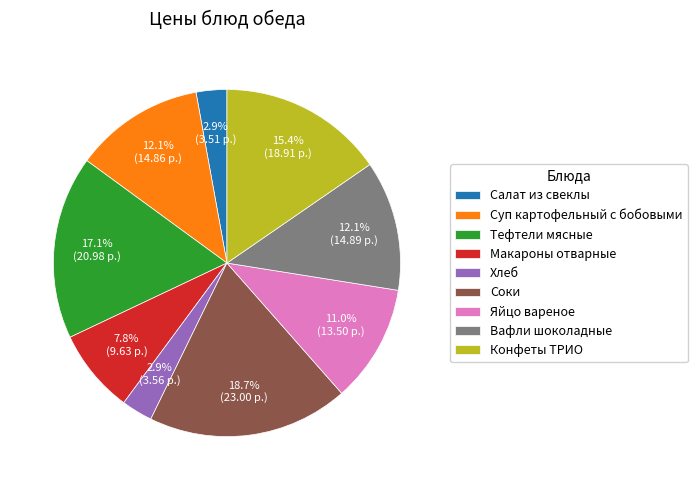

True or false: Соки accounts for 19% of the total.

True